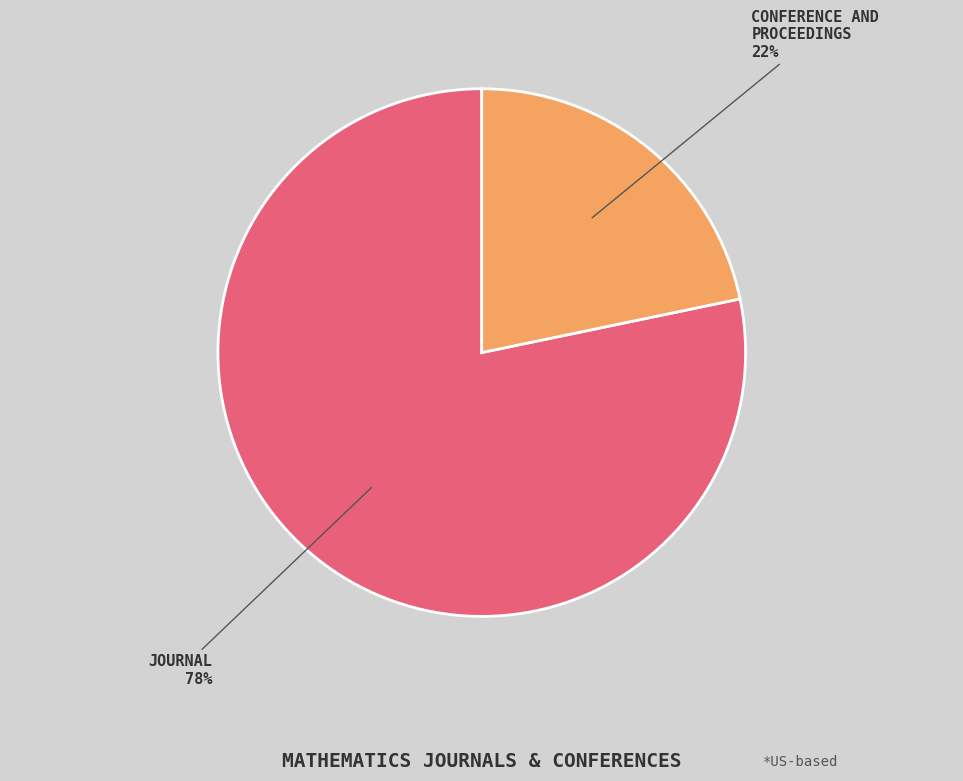

To the nearest percent, what is the average slice percentage?

50%